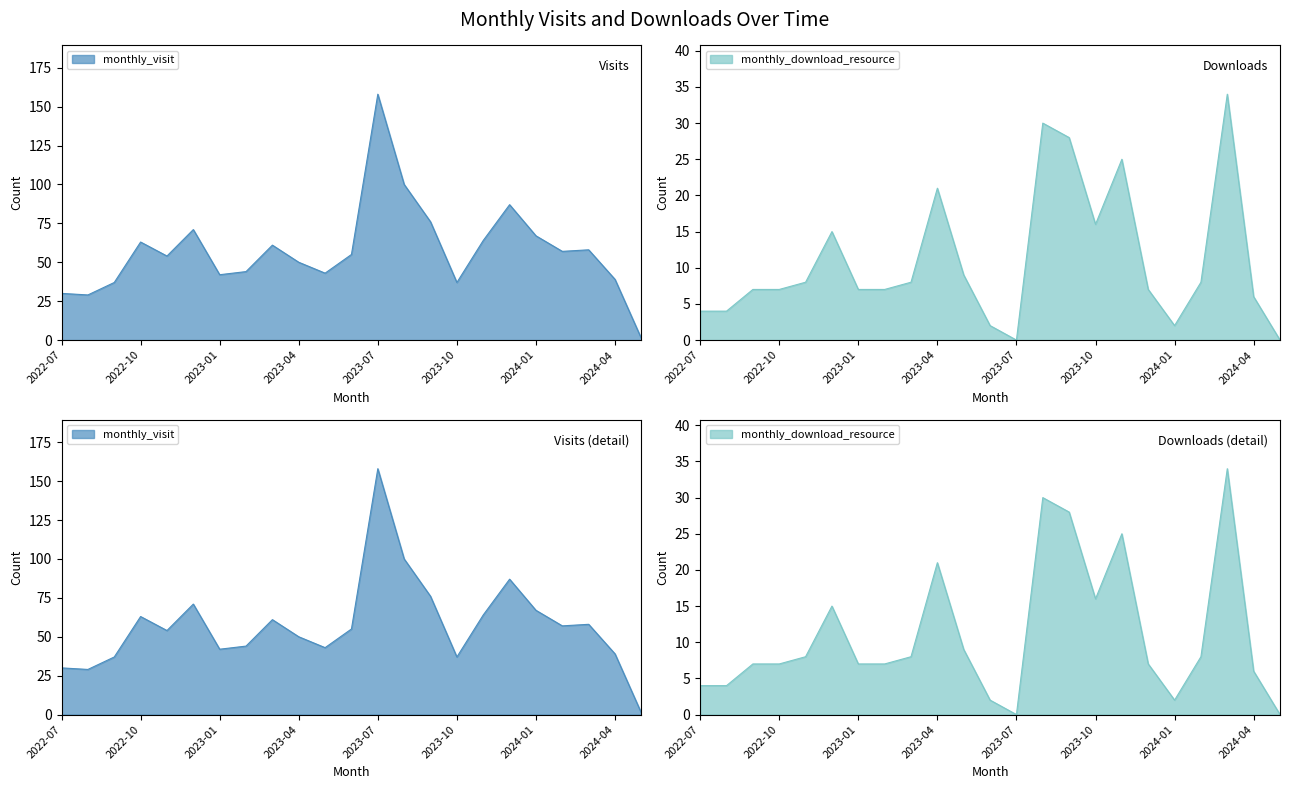

What is the difference between the maximum and second lowest values in the monthly_download_resource series?

34